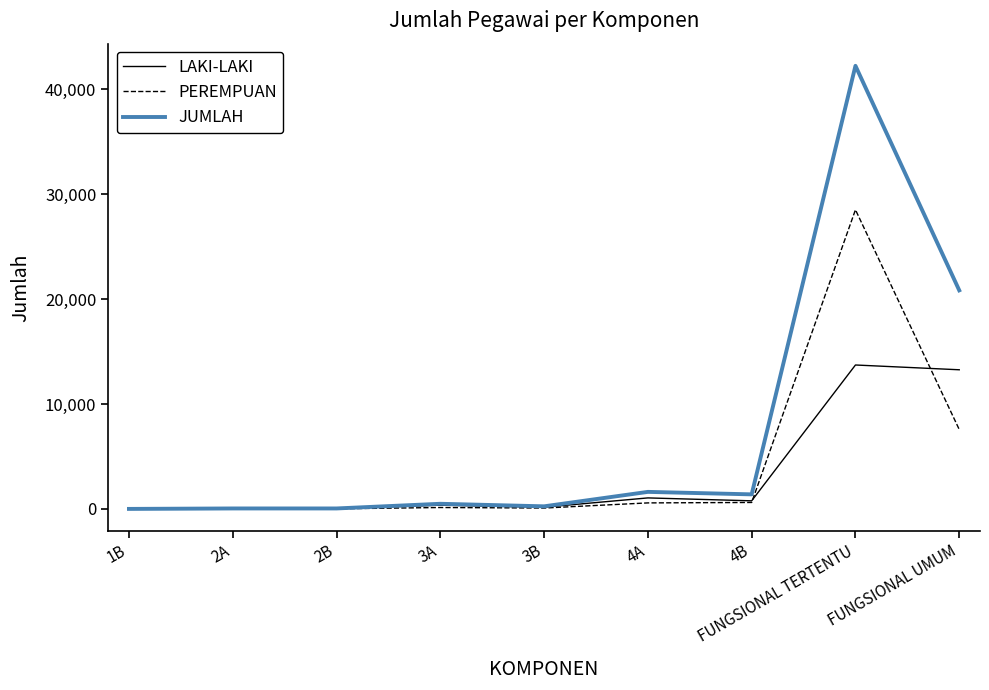

Which series has the widest spread of values?

JUMLAH